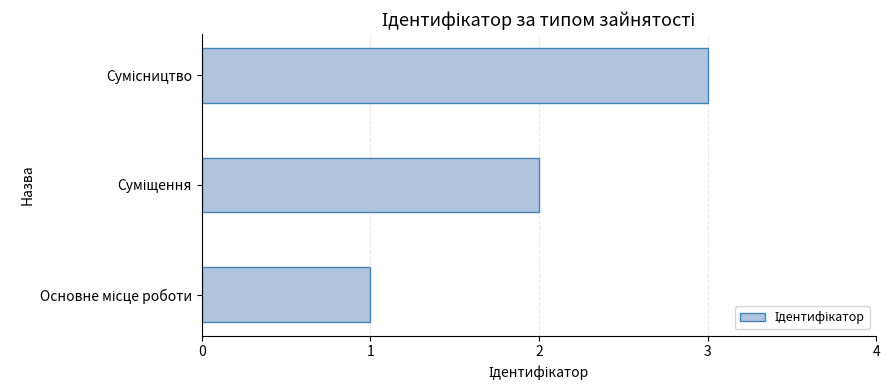

How many values are below 2?

1